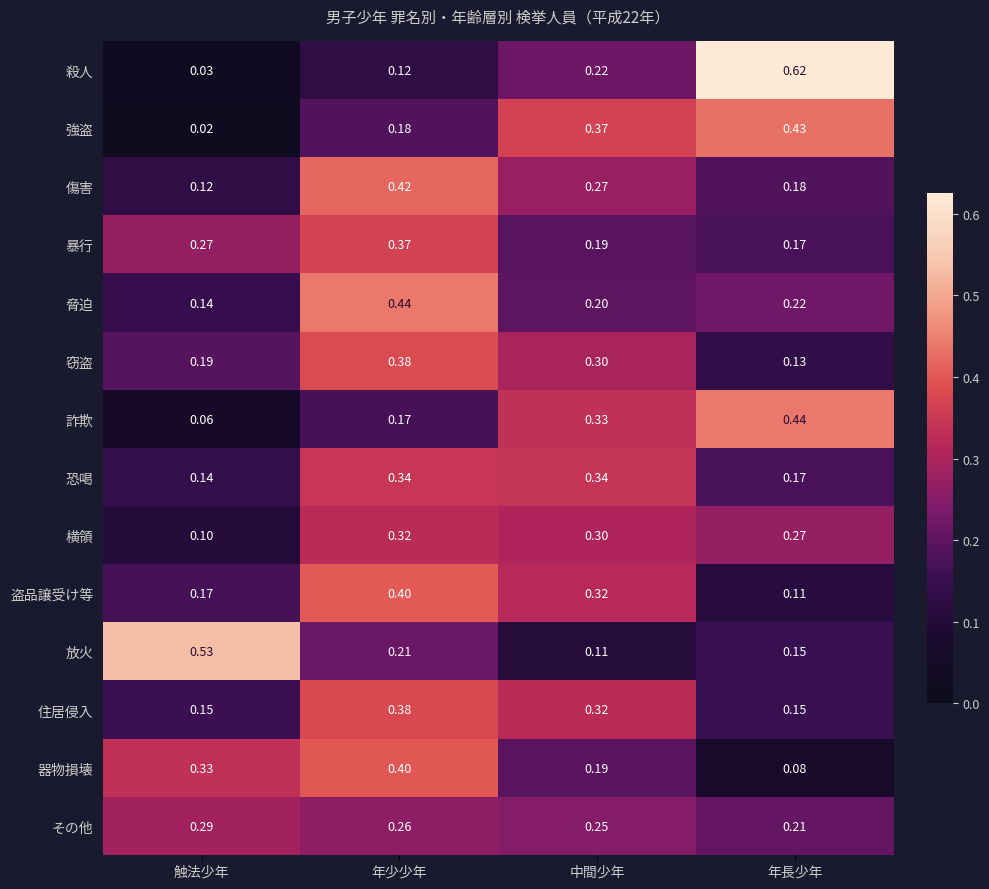

At which label is 暴行 closest to 0?

年長少年